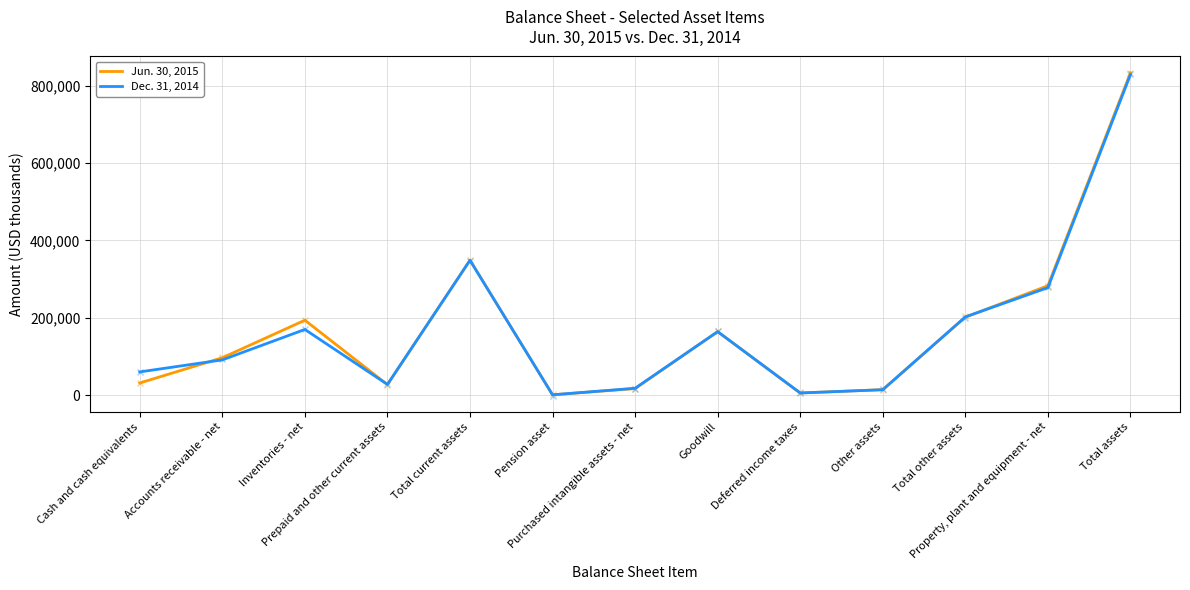

At which label is Dec. 31, 2014 closest to 414889?

Total current assets